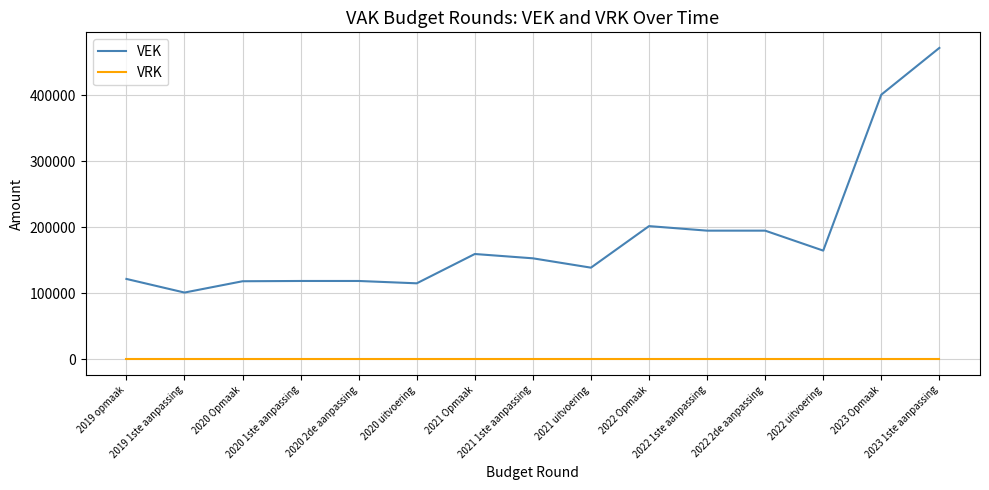

What is the spread (max minus min) of values at 2022 2de aanpassing?

195194